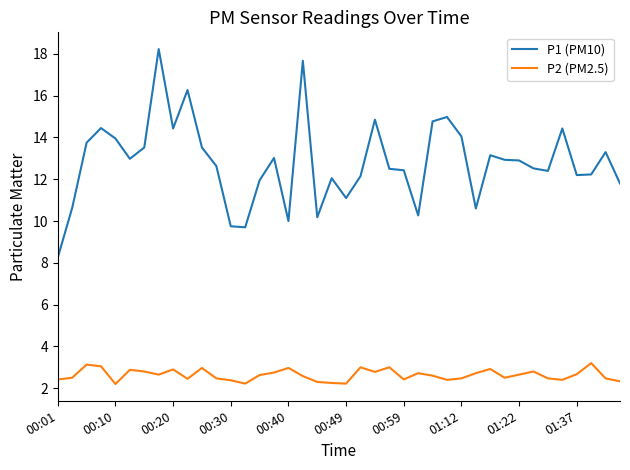

Which series has the largest total across all categories?

P1 (PM10)